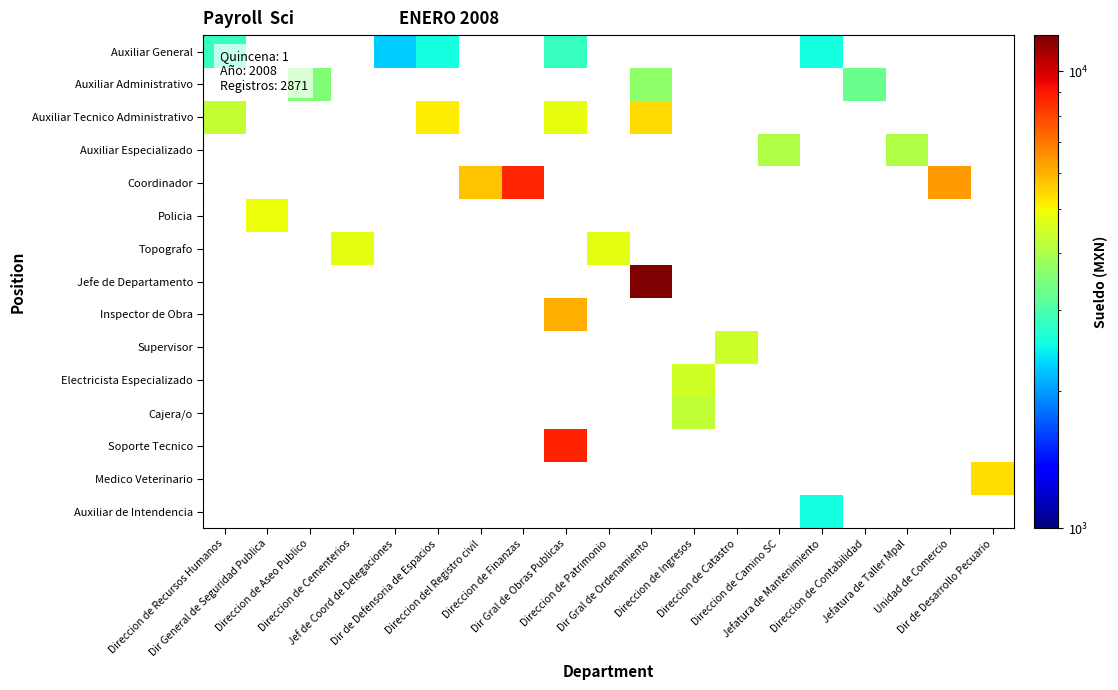

List the series in order of their overall mean, lowest first.

Auxiliar General, Auxiliar Administrativo, Auxiliar Tecnico Administrativo, Auxiliar Especializado, Coordinador, Policia, Topografo, Jefe de Departamento, Inspector de Obra, Supervisor, Electricista Especializado, Cajera/o, Soporte Tecnico, Medico Veterinario, Auxiliar de Intendencia